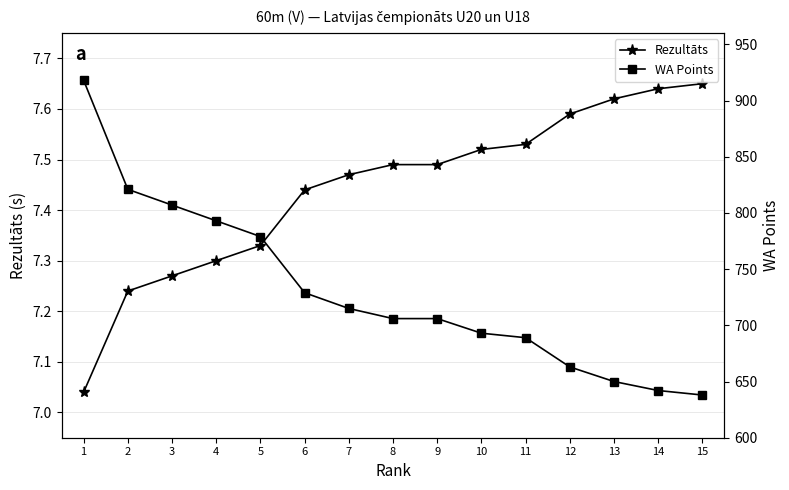

What is the difference between the WA Points values at 11 and 8?

17.0